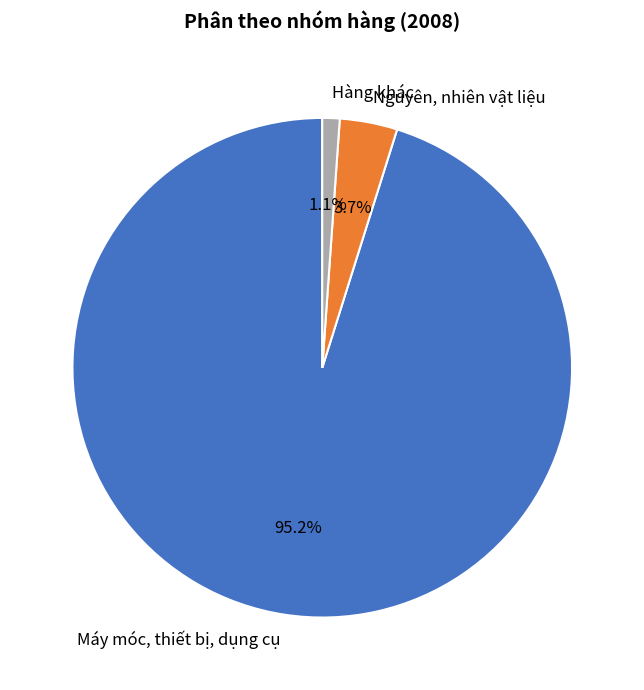

True or false: Hàng khác accounts for 1% of the total.

True